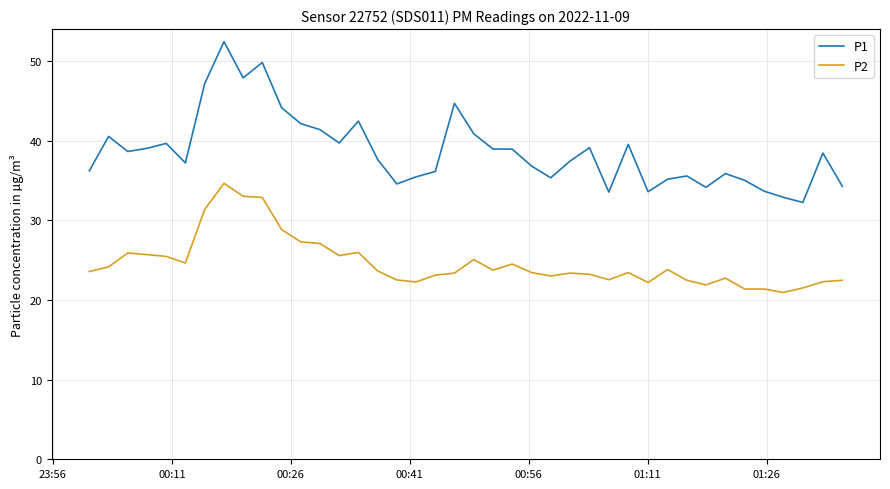

What is the highest value of the P1 series?

52.5